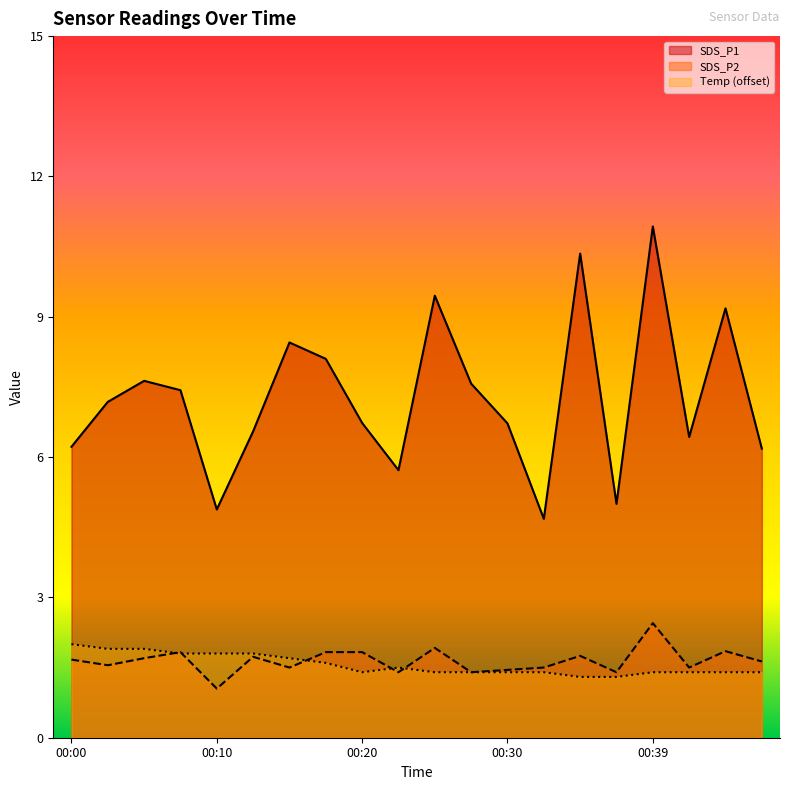

Which series ends up on top after the final intersection of Temp and SDS_P2?

SDS_P2